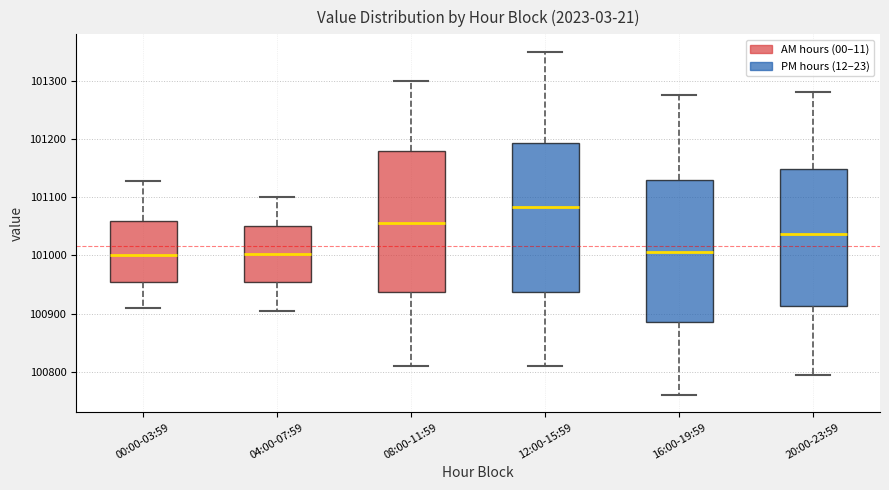

Where does the upper whisker of the box for 12:00-15:59 end on the y-axis? The values are not printed on the chart, so give them approximately, as read against the axis.

101350